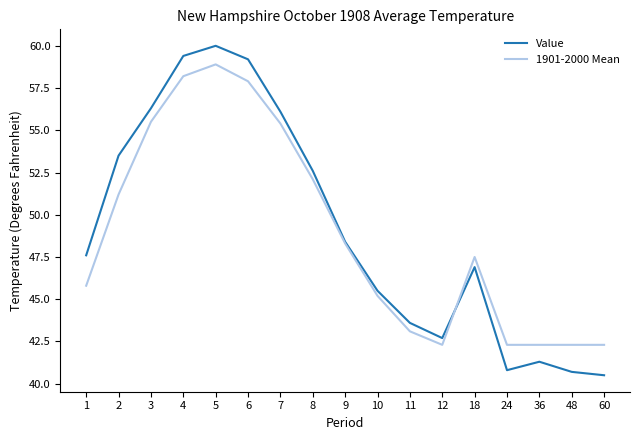

True or false: 1901-2000 Mean has more than 1 points higher than both neighbors.

True